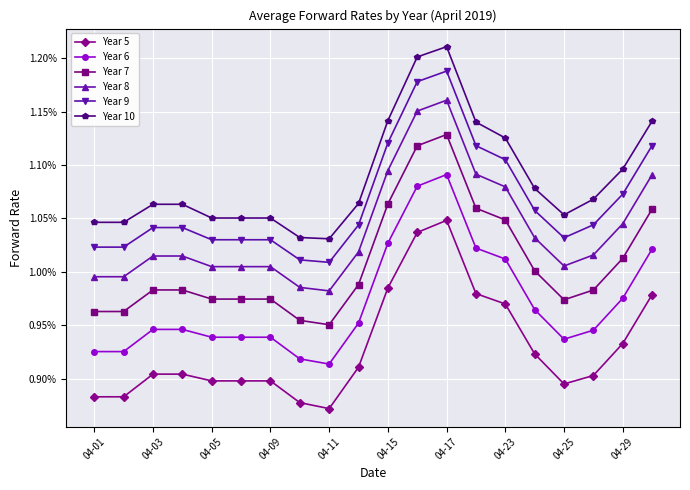

True or false: Year 8 has more than 0 interior local peaks.

True